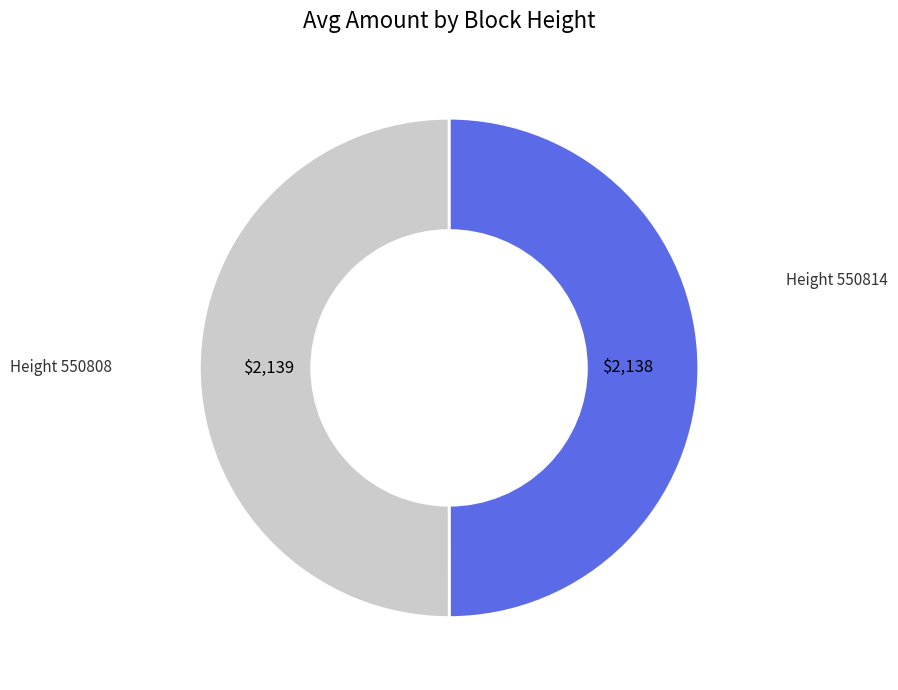

Count the number of slices in the pie.

2